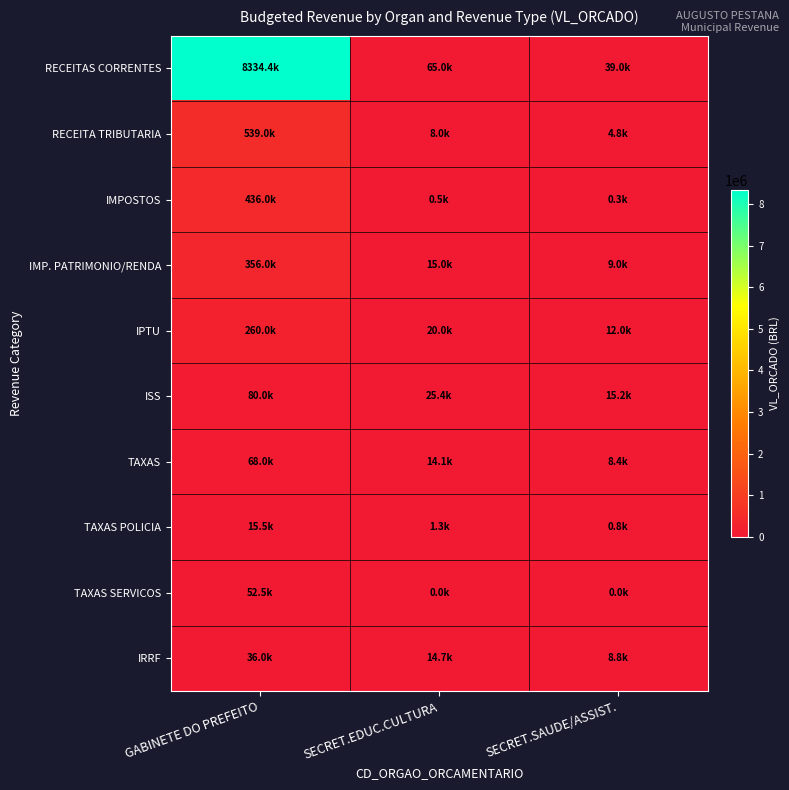

List the series in order of their peak value, lowest first.

TAXAS POLICIA, IRRF, TAXAS SERVICOS, TAXAS, ISS, IPTU, IMP. PATRIMONIO/RENDA, IMPOSTOS, RECEITA TRIBUTARIA, RECEITAS CORRENTES